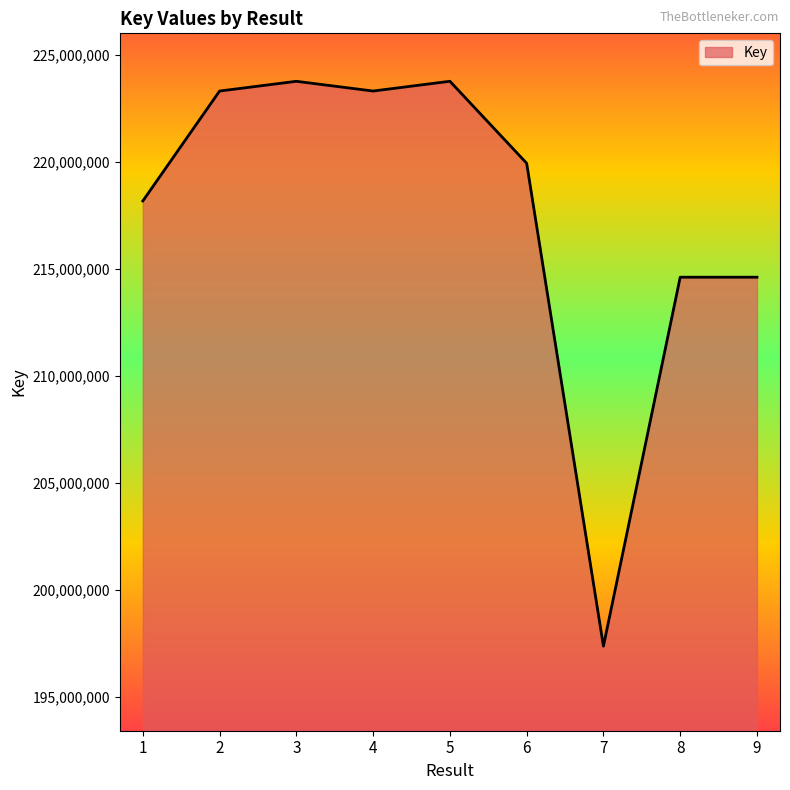

At which label is the value closest to 210570505?

8